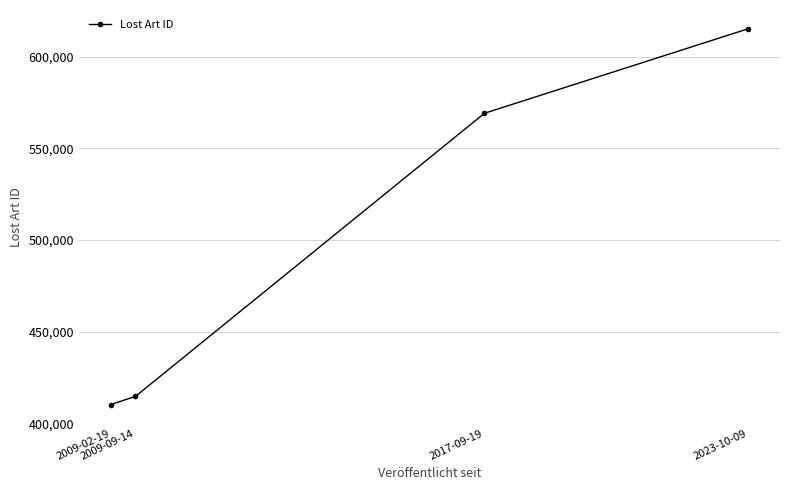

The value at 2017-09-19 is 569224. True or false?

True